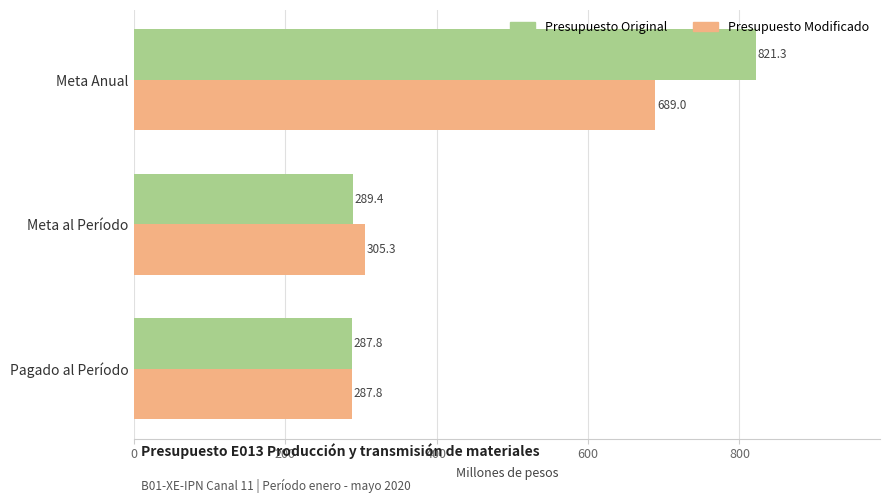

Count the number of data series in this chart.

2